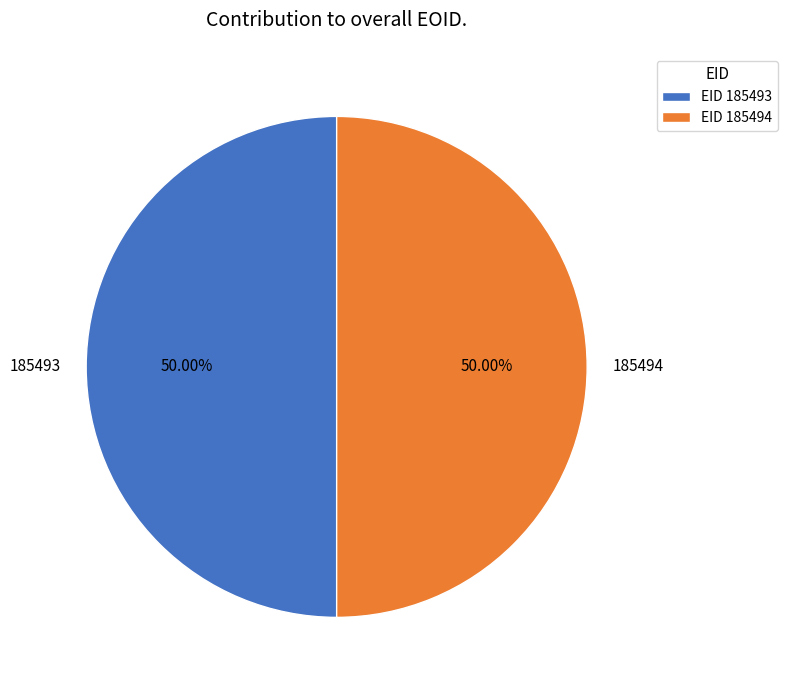

What is the ratio of the value at 185494 to the value at 185493?

1.0